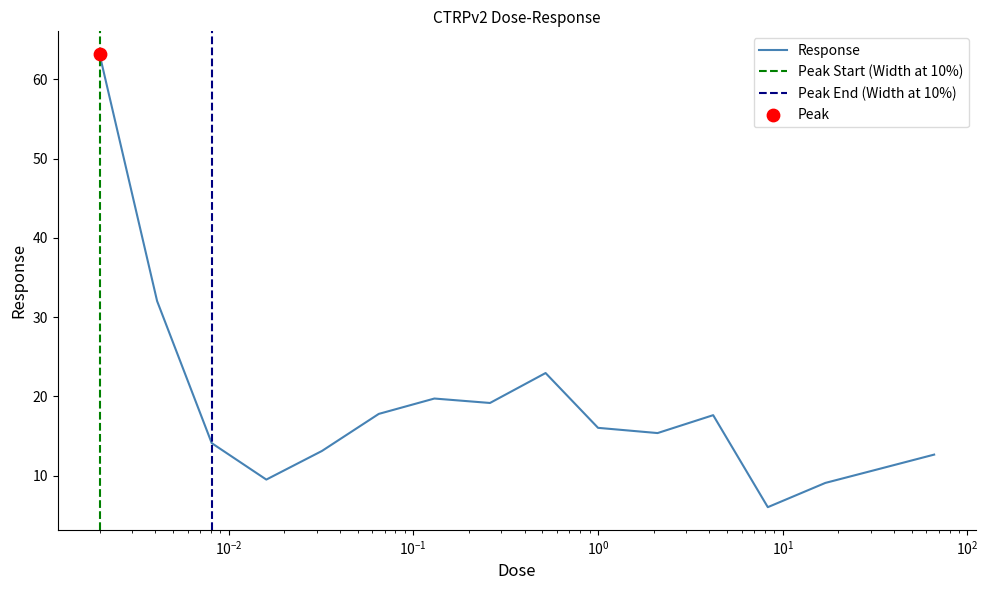

Between 33.0 and 0.26, which is larger?

0.26